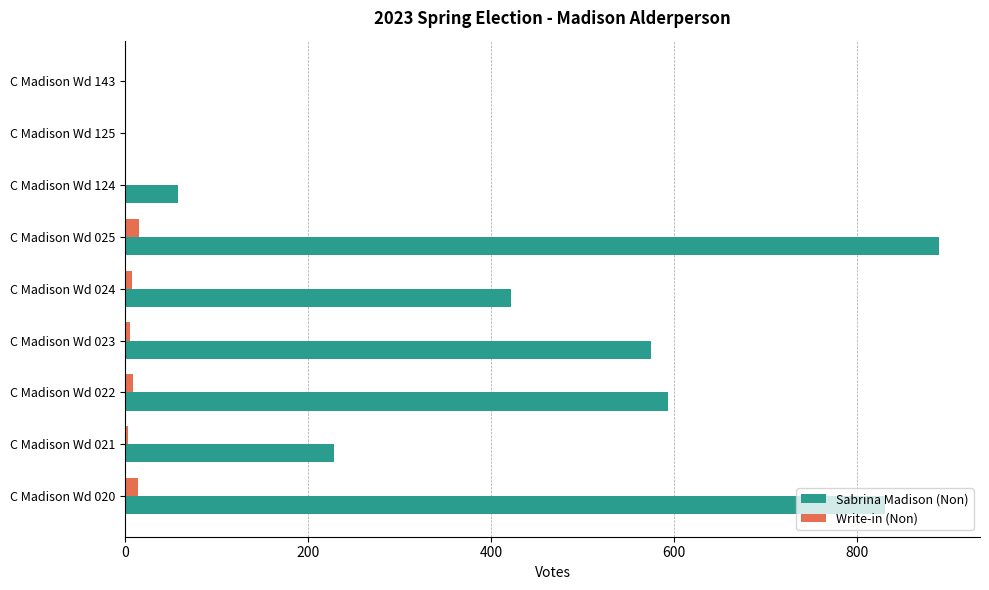

The Sabrina Madison (Non) series shows 95 at C Madison Wd 124. True or false?

False